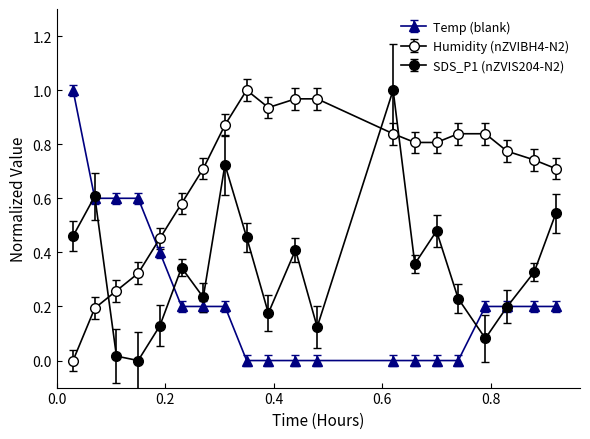

How many lines are shown in the chart?

3